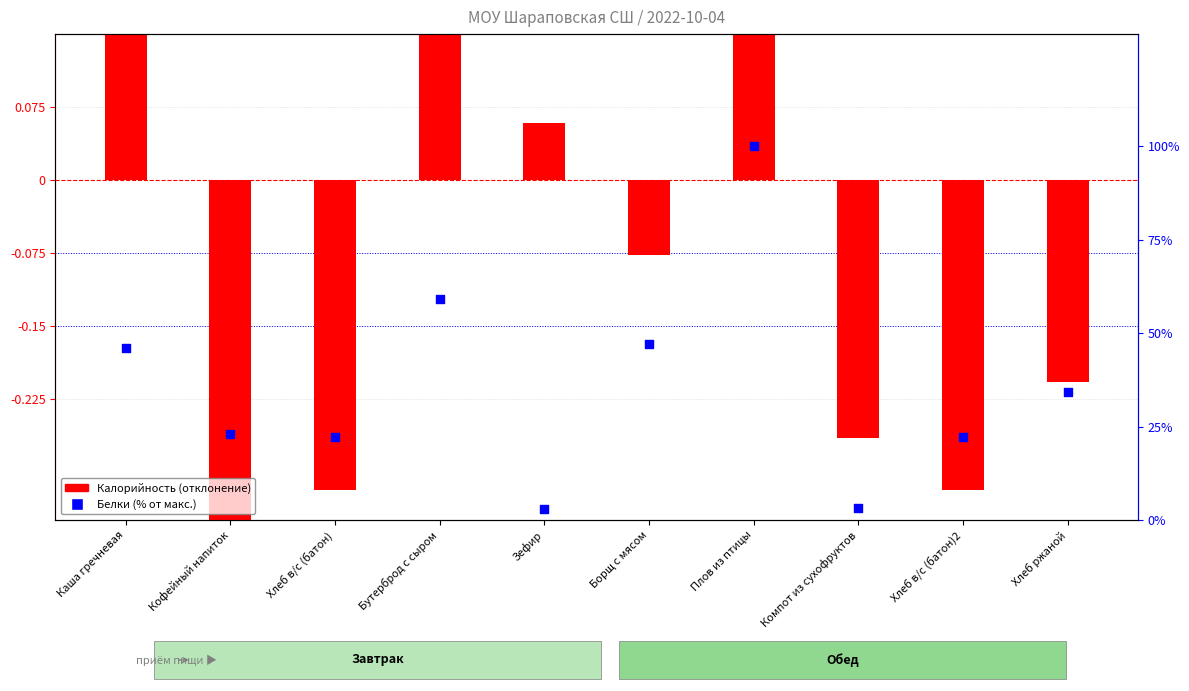

Which series has the largest total across all categories?

Белки (% от макс.)